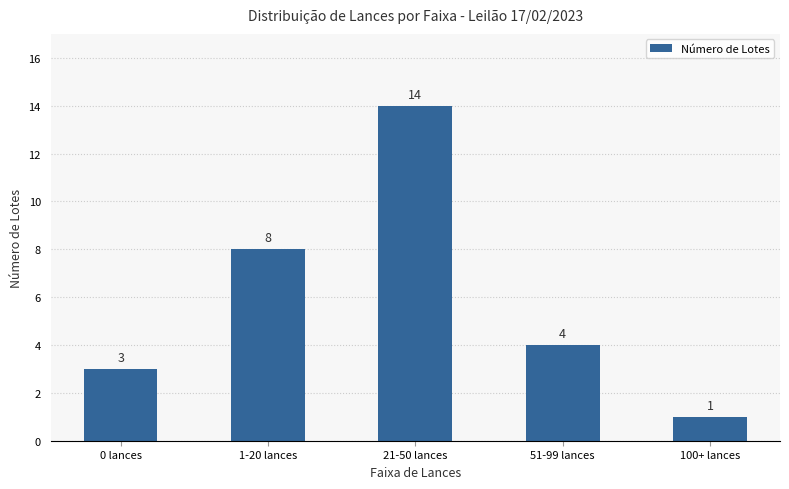

List the labels in order of value, smallest first.

100+ lances, 0 lances, 51-99 lances, 1-20 lances, 21-50 lances